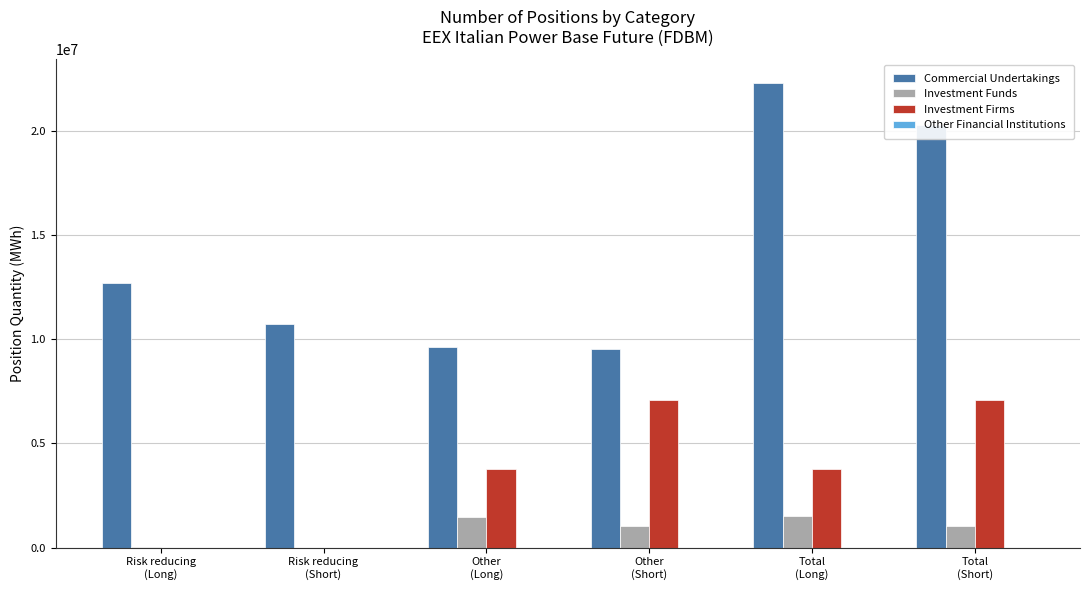

What is the greatest value displayed?

22327969